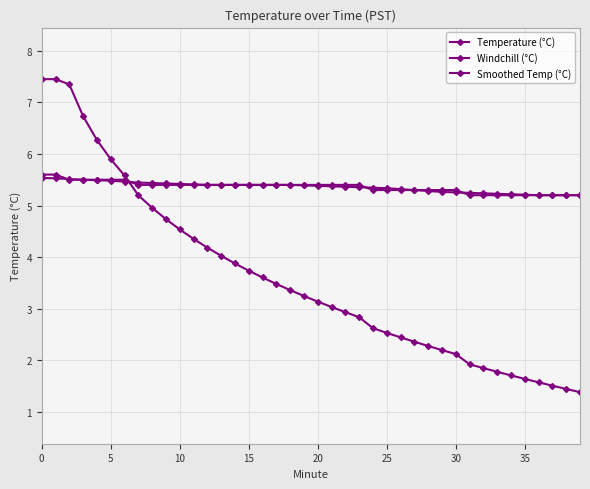

How many lines are shown in the chart?

3